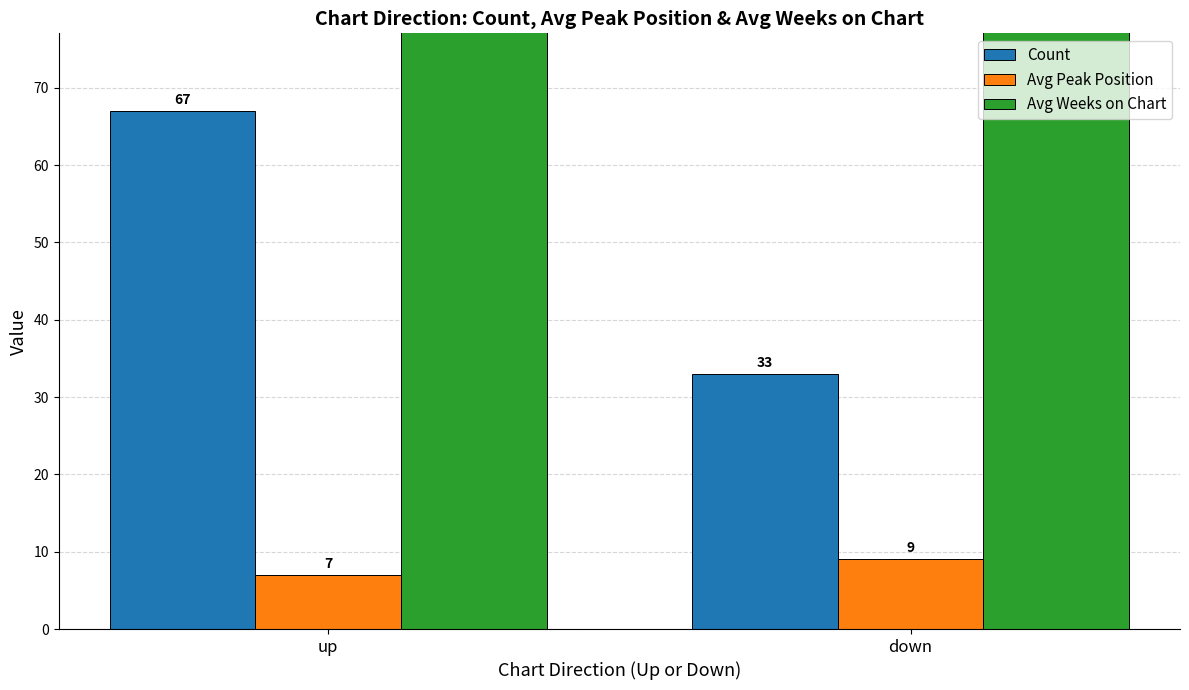

Reading left to right, list all the values displayed in this chart.

Count: 67	33
Avg Peak Position: 7	9
Avg Weeks on Chart: 142	140